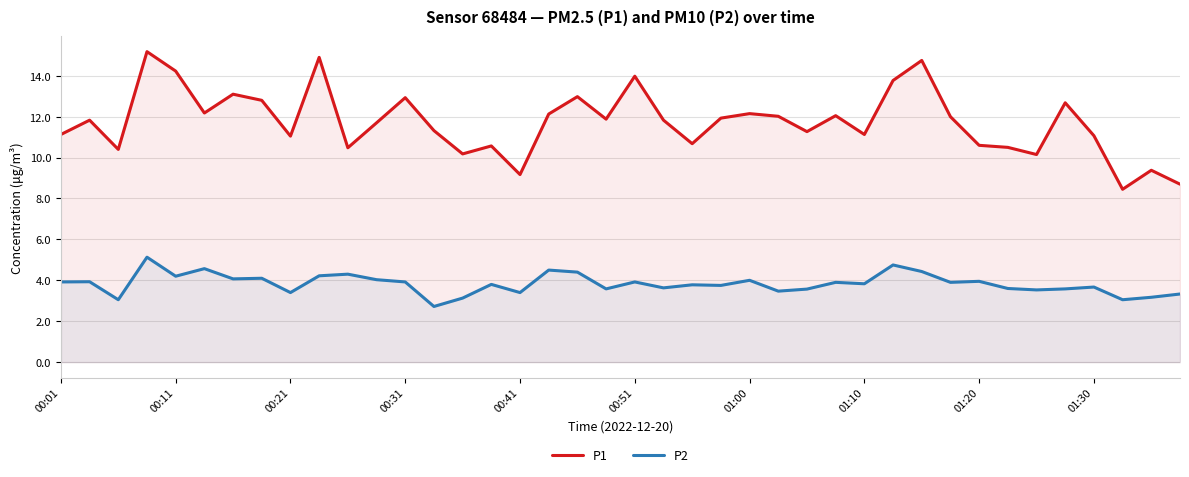

List the series in order of their overall mean, lowest first.

P2, P1